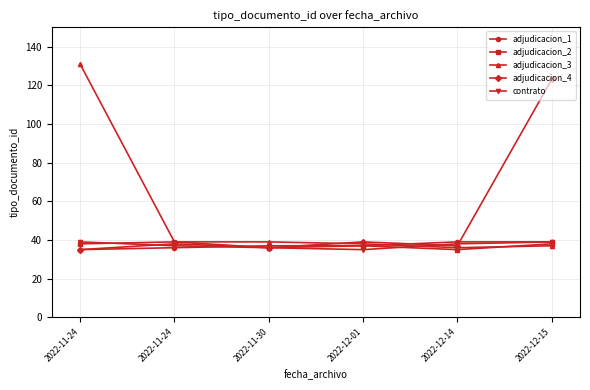

Is this an area chart (filled region under the line)?

No